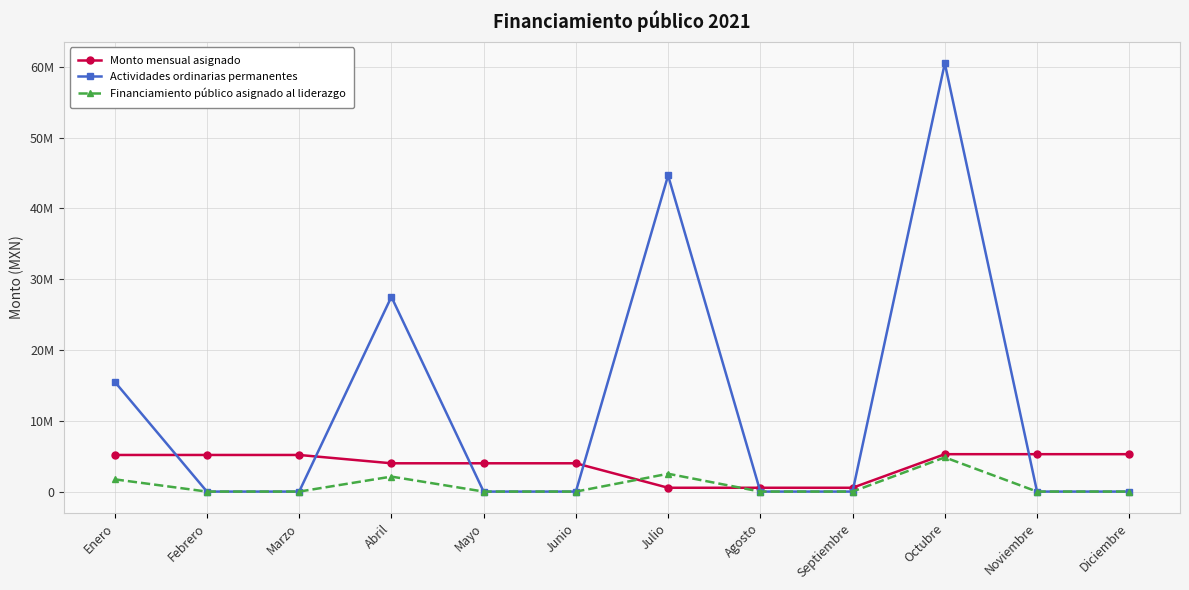

Does the chart have visible grid lines?

Yes